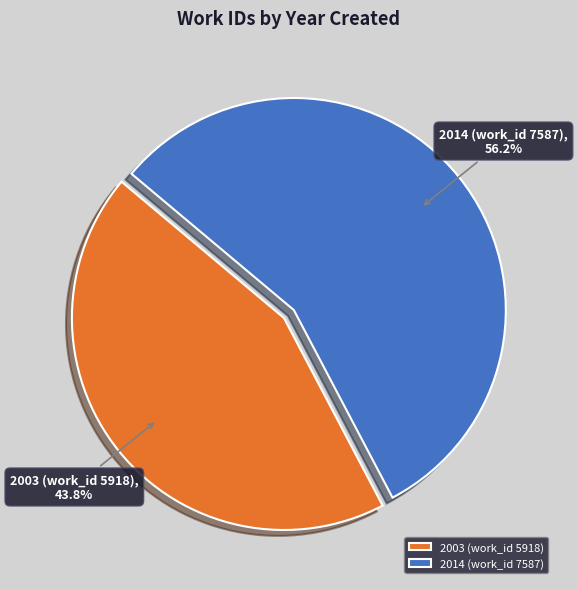

To the nearest percent, what portion does 2003 (work_id 5918) represent?

44%